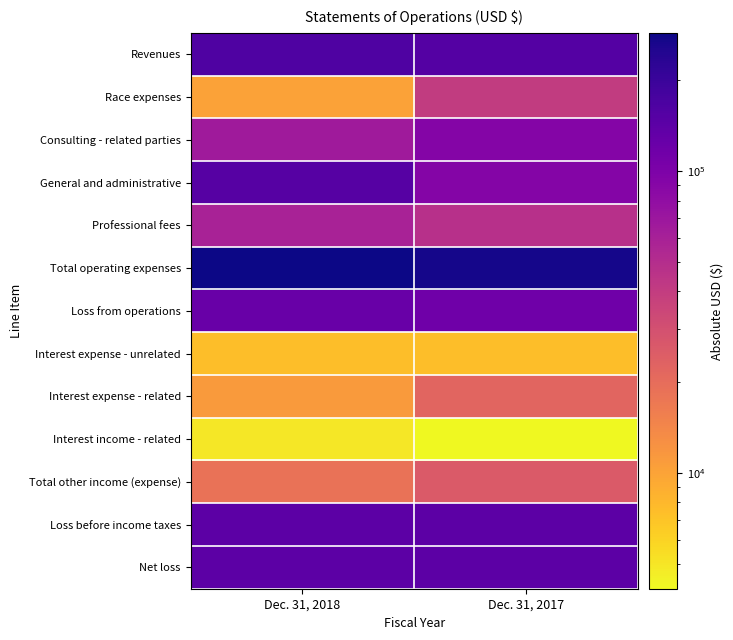

Which series has the largest total across all categories?

Total operating expenses